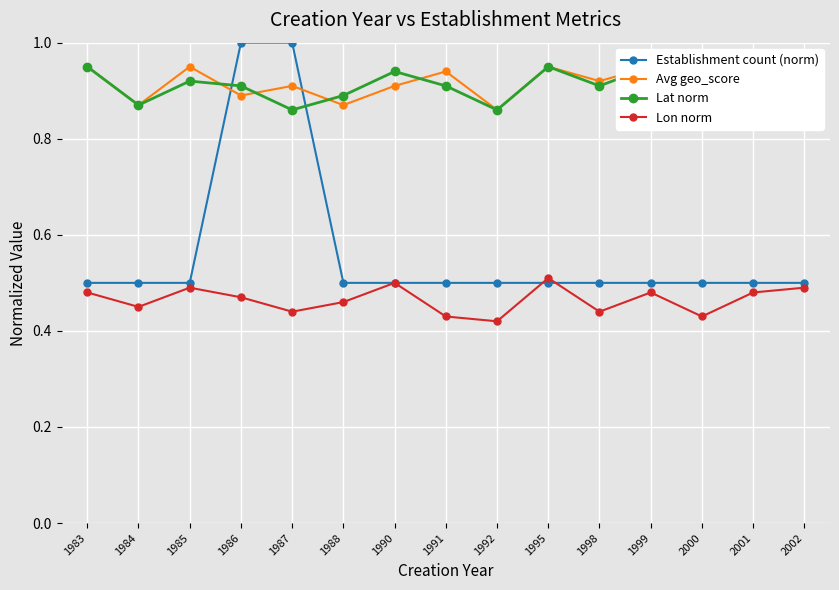

Reading right to left, what are all the values shown in this chart?

Establishment count (norm): 0.5	0.5	0.5	0.5	0.5	0.5	0.5	0.5	0.5	0.5	1.0	1.0	0.5	0.5	0.5
Avg geo_score: 0.9	0.9	0.9	0.9	0.9	0.9	0.9	0.9	0.9	0.9	0.9	0.9	0.9	0.9	0.9
Lat norm: 0.9	0.9	0.9	0.9	0.9	0.9	0.9	0.9	0.9	0.9	0.9	0.9	0.9	0.9	0.9
Lon norm: 0.5	0.5	0.4	0.5	0.4	0.5	0.4	0.4	0.5	0.5	0.4	0.5	0.5	0.5	0.5